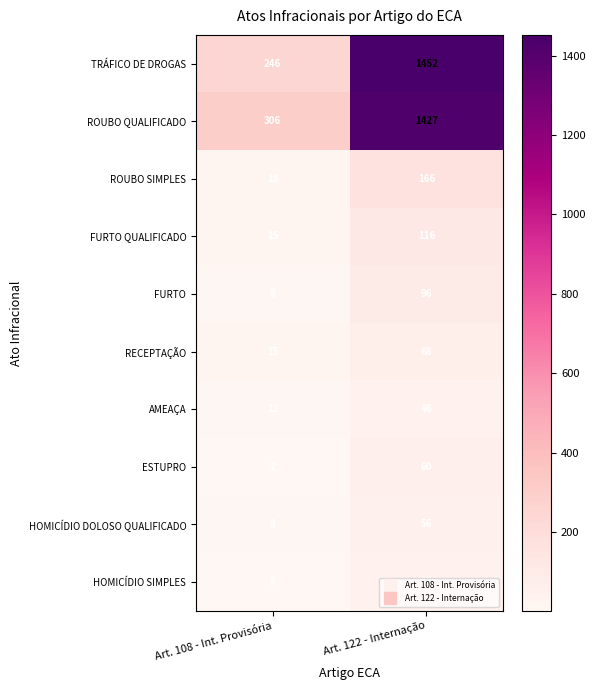

What is the difference between the maximum and minimum values in the TRÁFICO DE DROGAS series?

1206